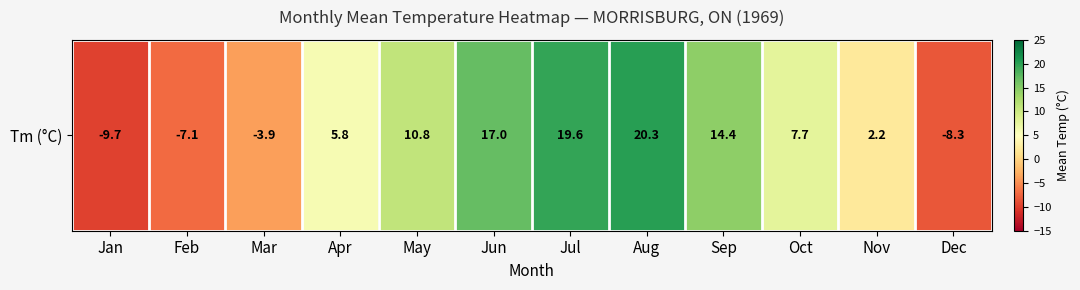

What is the sum of the values at Nov and Jan?

-7.5